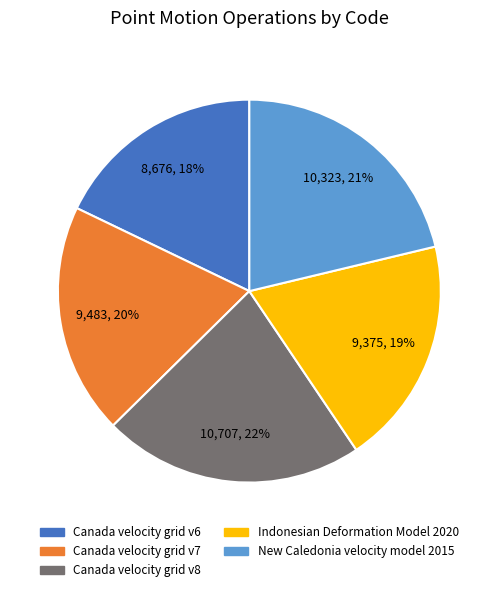

Which has a higher value, New Caledonia velocity model 2015 or Indonesian Deformation Model 2020?

New Caledonia velocity model 2015